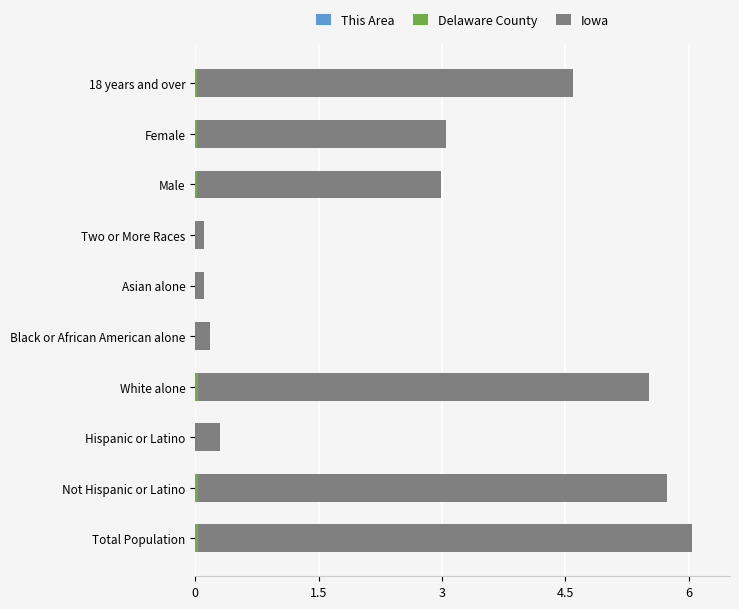

Which series has the widest spread of values?

Iowa